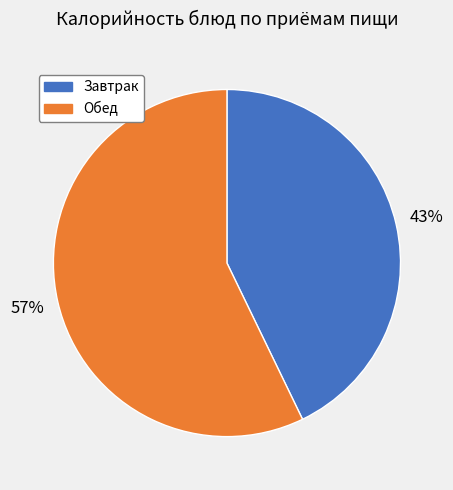

To the nearest percent, what is the average slice percentage?

50%